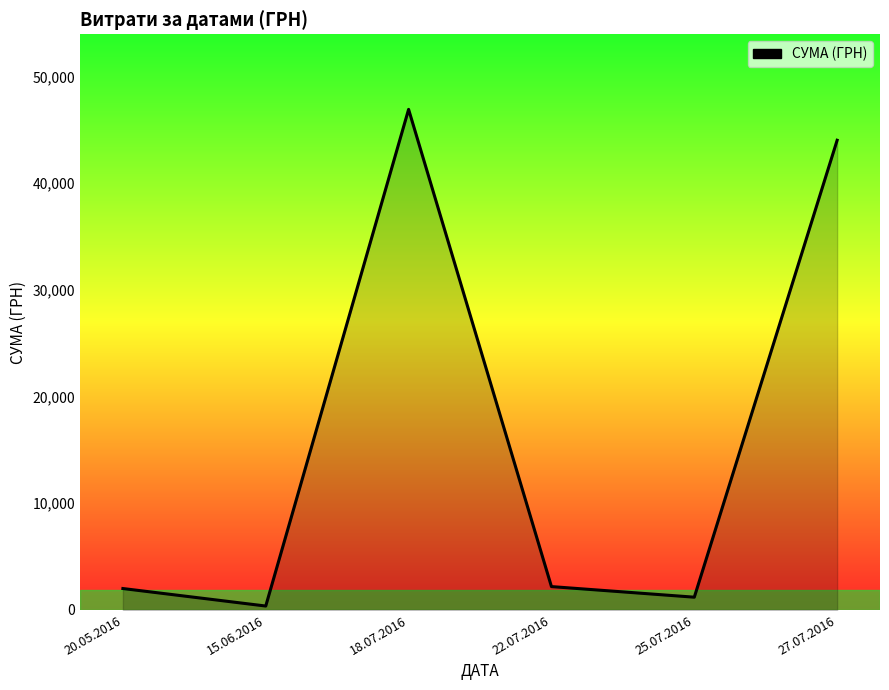

Does the chart display data point markers on the line(s)?

No